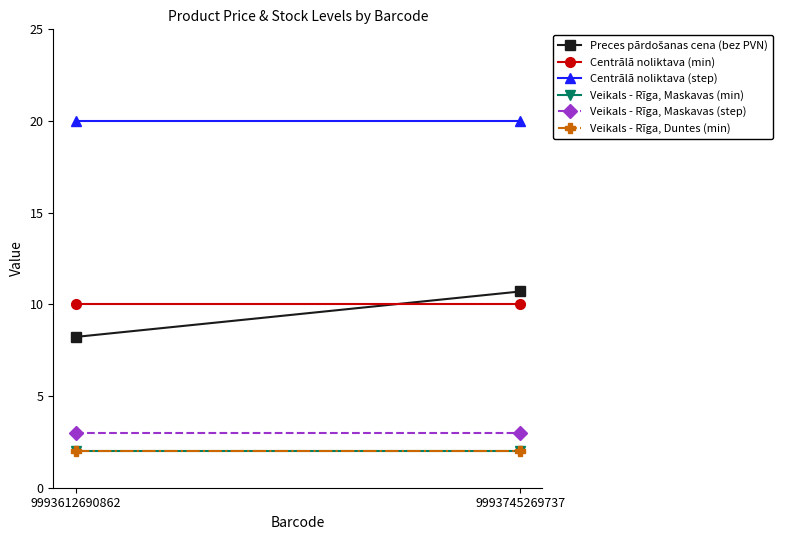

How many series are shown in this chart?

6